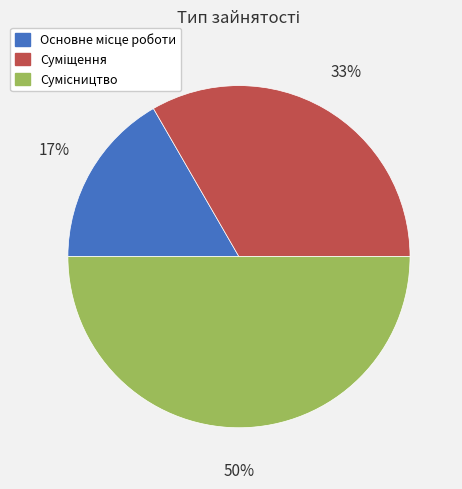

To the nearest percent, what is the average slice percentage?

33%